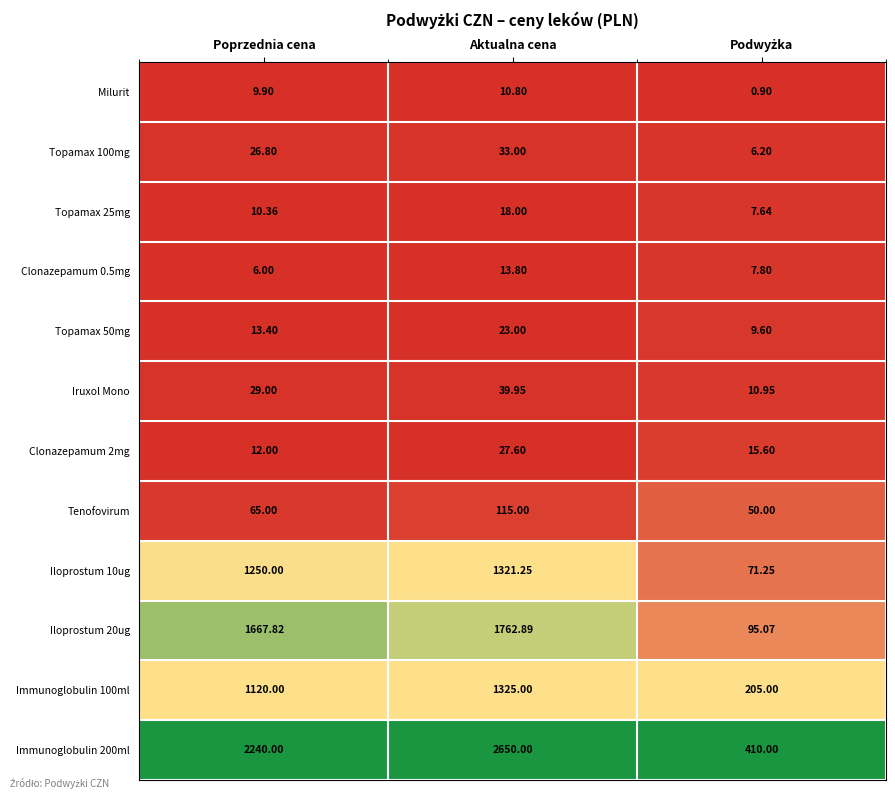

What is the total value across all series at Aktualna cena?

7340.3